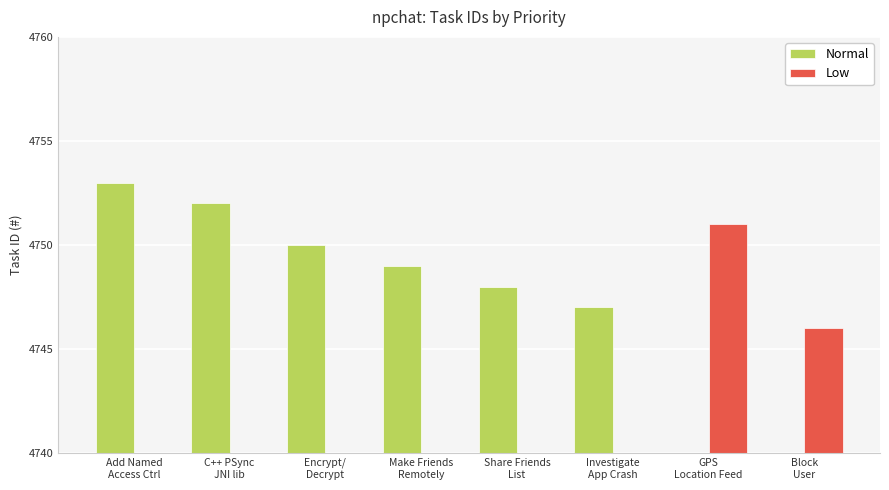

How many bars are there in total?

16